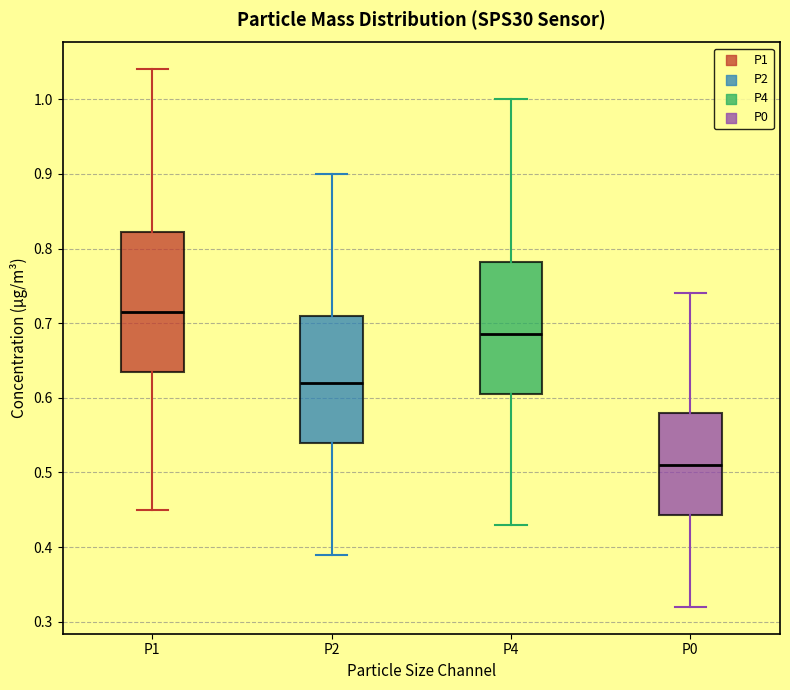

Where is the lower edge of the box for P4 on the y-axis? The values are not printed on the chart, so give them approximately, as read against the axis.

0.61